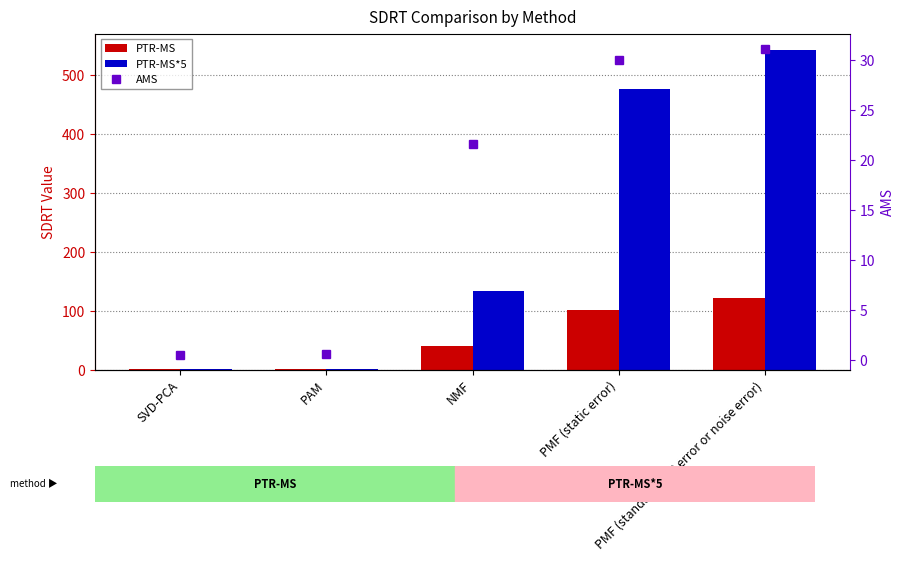

True or false: PTR-MS*5 has a value of 1.0 at PAM.

False